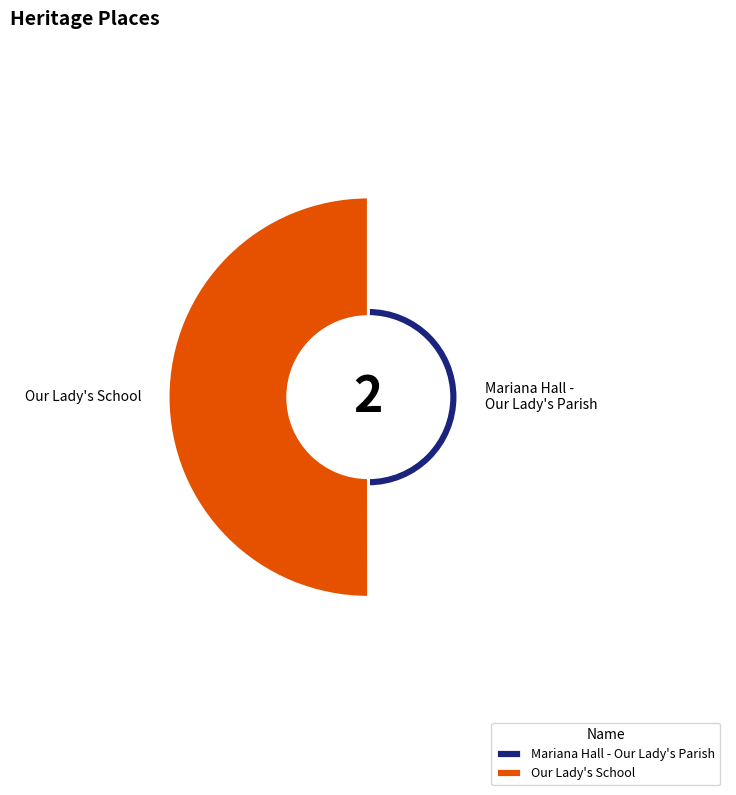

How many slices are in this pie chart?

2